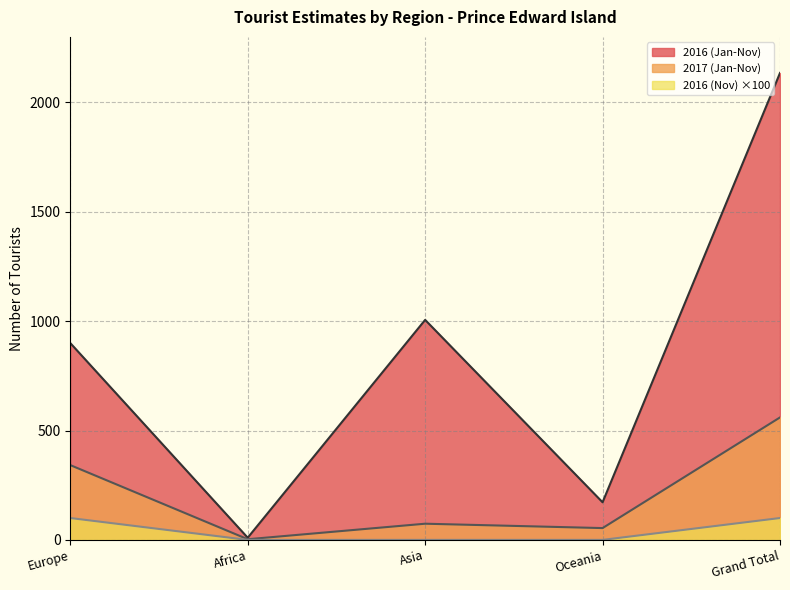

In 2017 (Jan-Nov), how many points are higher than both neighbors (excluding endpoints)?

1